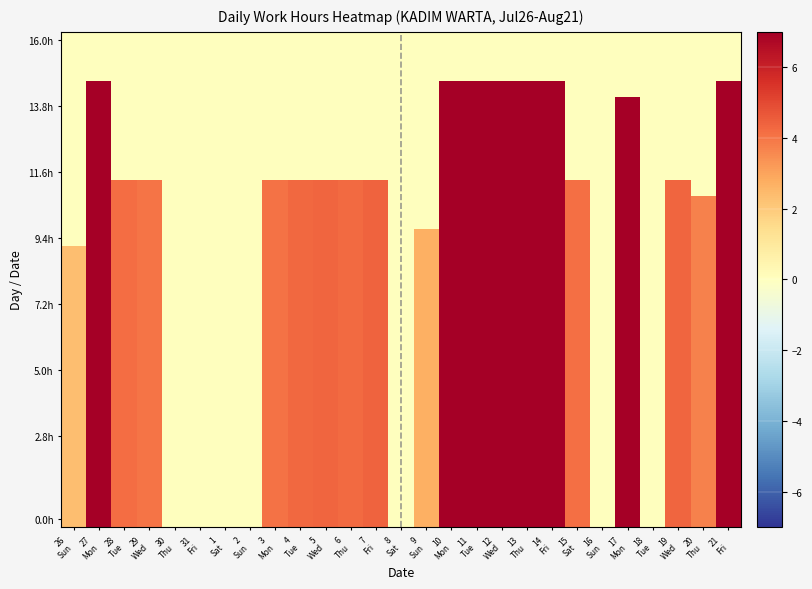

At how many categories does at least one series exceed 6?

8